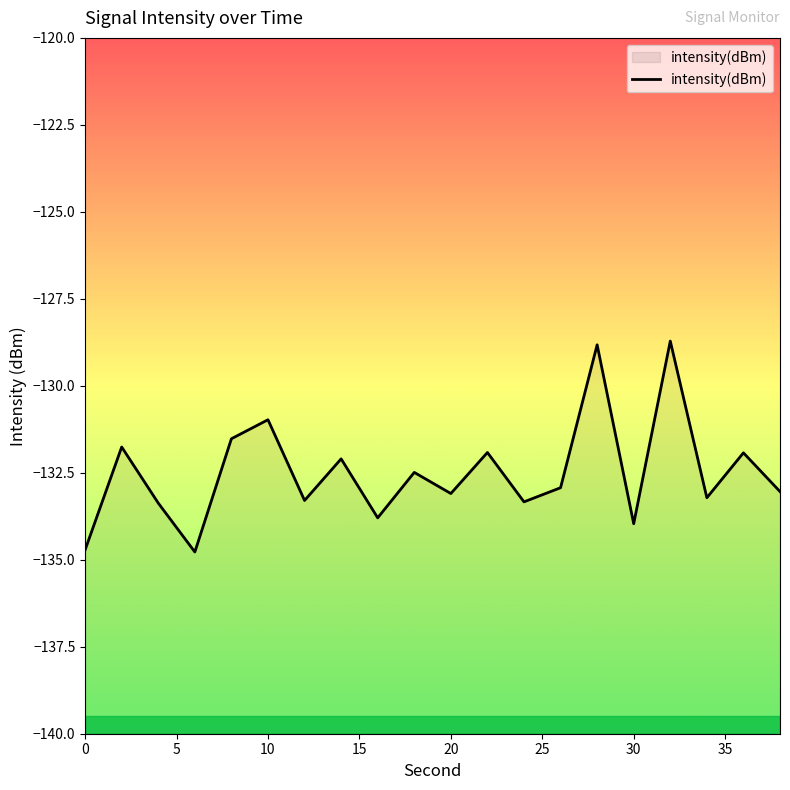

Does the chart have visible grid lines?

No